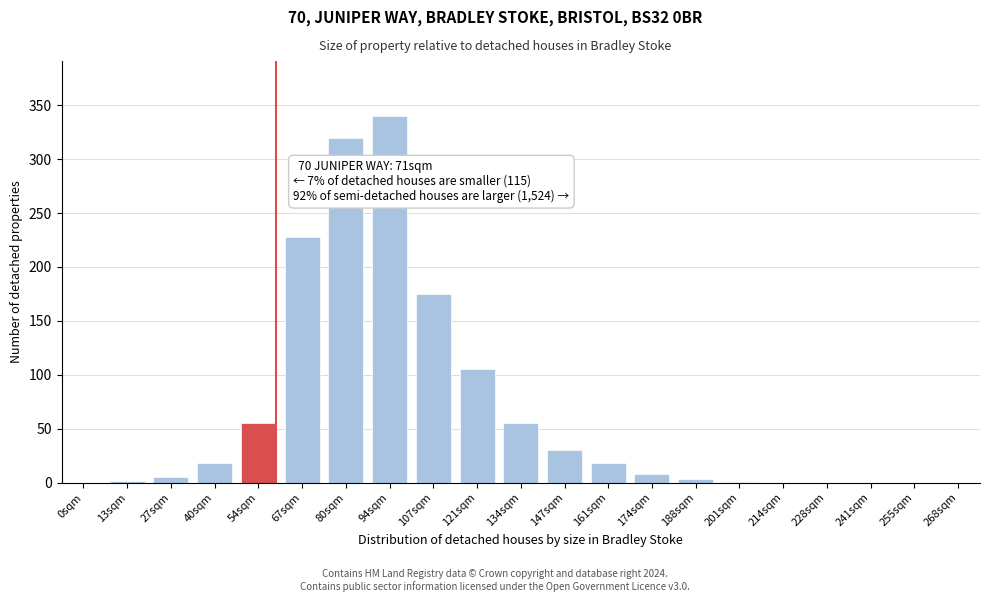

The chart shows a value of 55 at 54sqm. True or false?

True